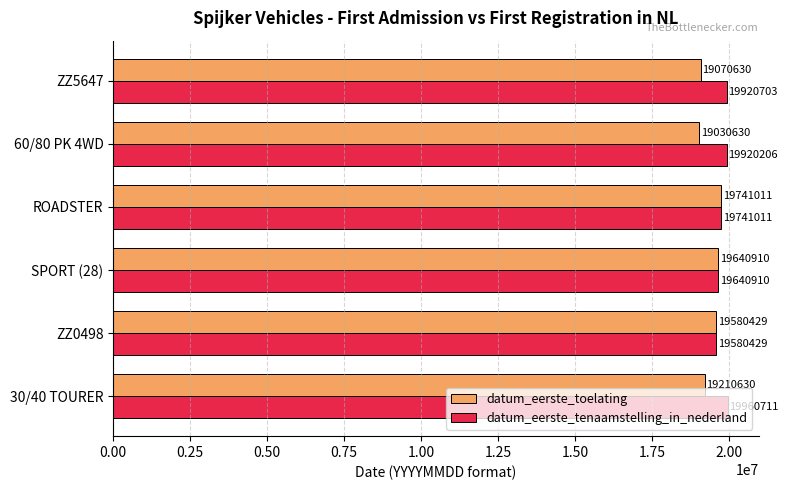

Is the value of datum_eerste_toelating at 30/40 TOURER greater than the value of datum_eerste_tenaamstelling_in_nederland at SPORT (28)?

No